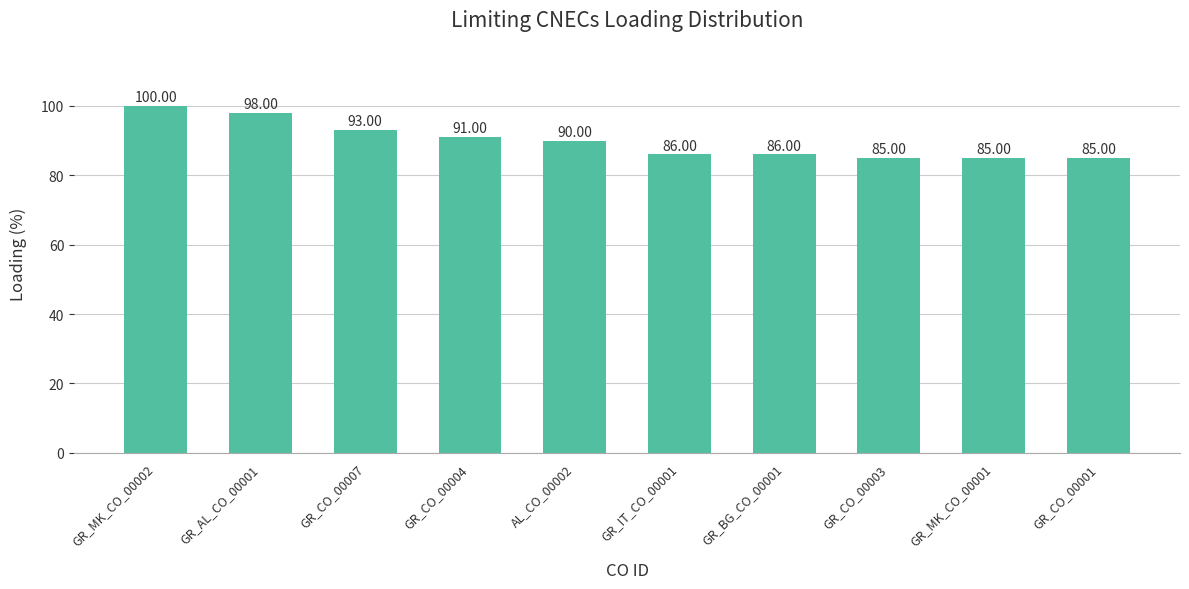

How many data points are less than 90?

5